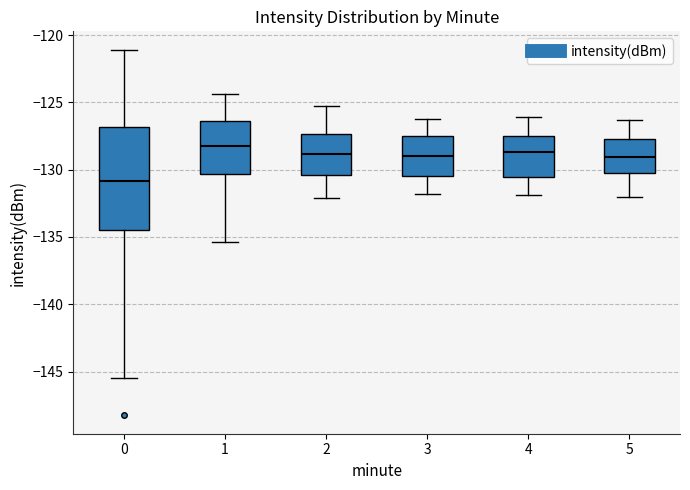

Reading left to right, read every box against the y-axis: the position of its median line, the range the box covers, and the ends of its whiskers. The values are not printed on the chart, so give them approximately, as read against the axis.

0: median -131.0, box -134.5 to -127.0, whiskers -145.5 to -121.0
1: median -128.0, box -130.5 to -126.5, whiskers -135.5 to -124.5
2: median -129.0, box -130.5 to -127.5, whiskers -132.0 to -125.5
3: median -129.0, box -130.5 to -127.5, whiskers -132.0 to -126.0
4: median -128.5, box -130.5 to -127.5, whiskers -132.0 to -126.0
5: median -129.0, box -130.5 to -127.5, whiskers -132.0 to -126.5